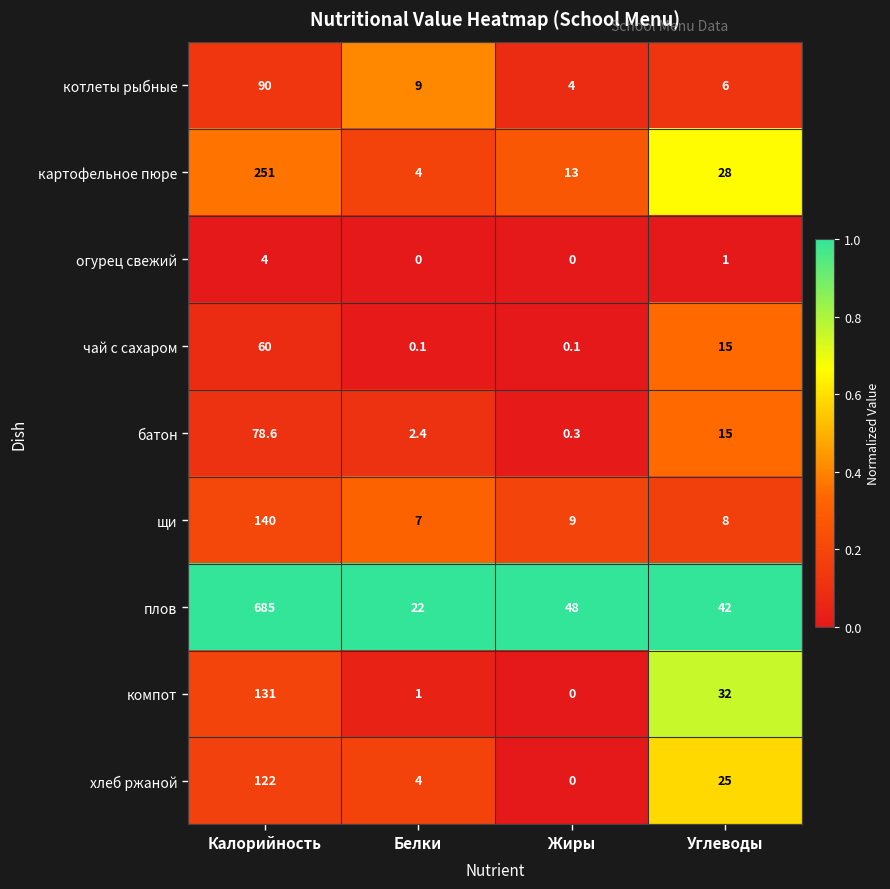

Is it true that огурец свежий equals 0.0 at Белки?

True